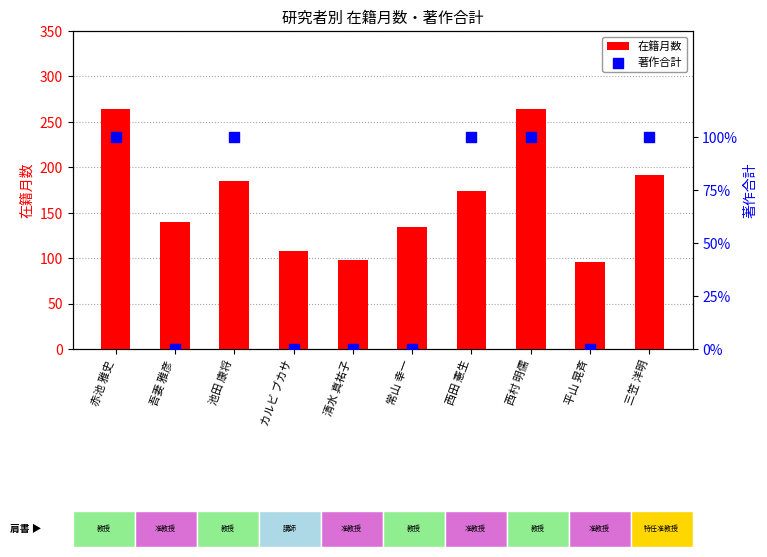

Is the value of 著作合計 at 西村 明儒 greater than the value of 在籍月数 at 西田 憲生?

No